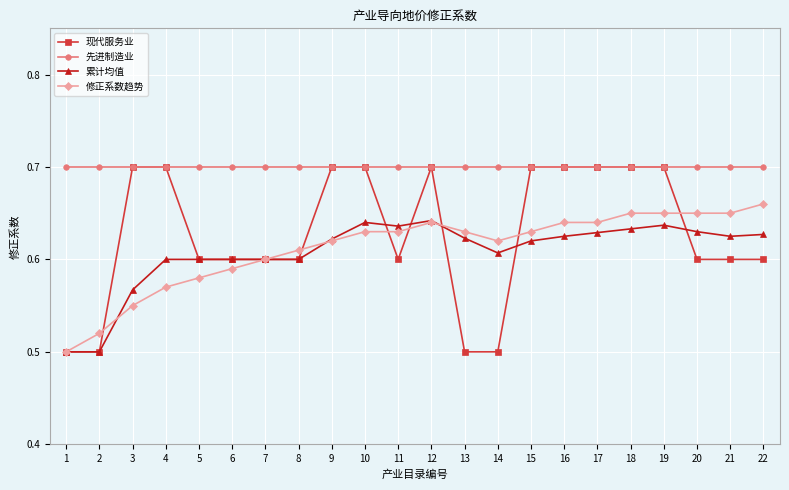

Is it true that 累计均值 equals 0.6 at 4?

True